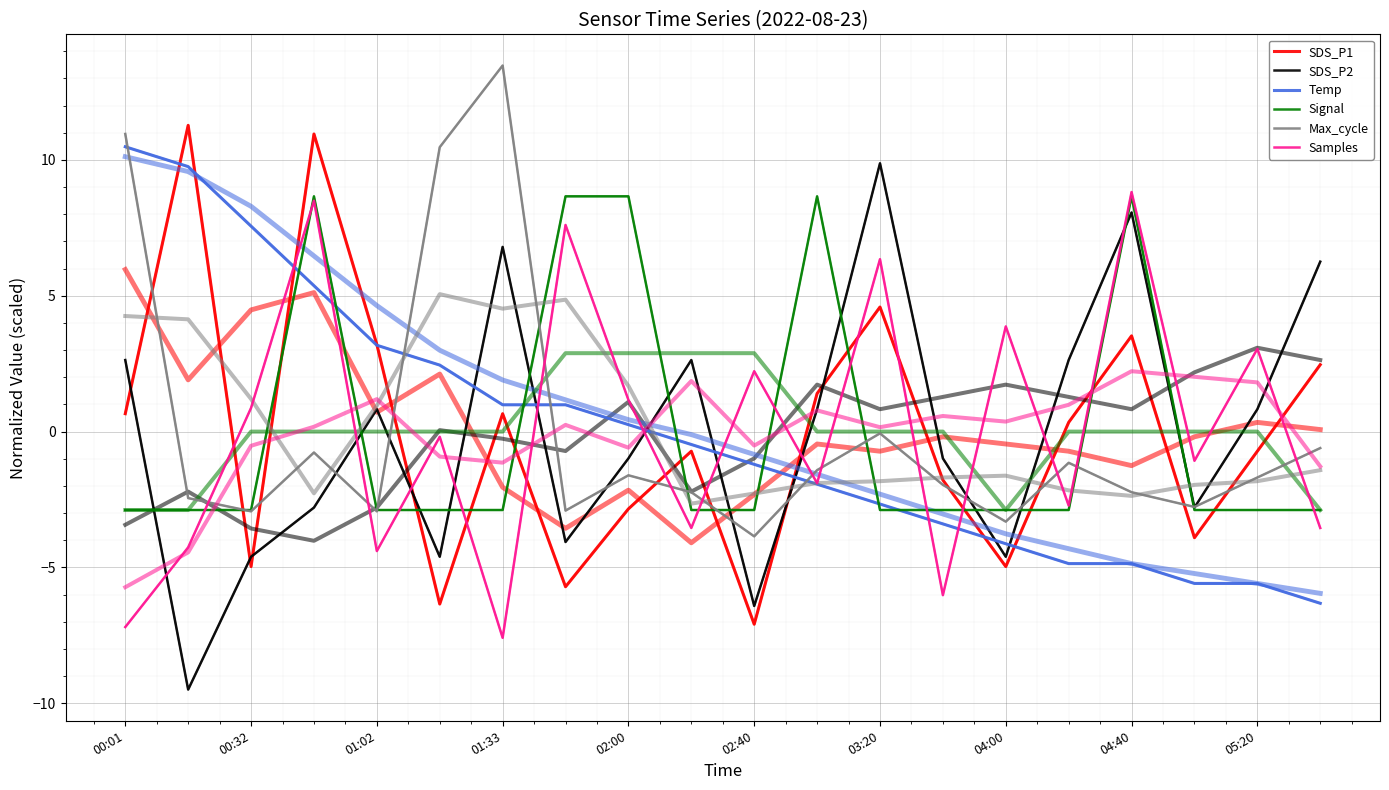

What is the sum of the Signal values at 04:00 and 19?

5.8